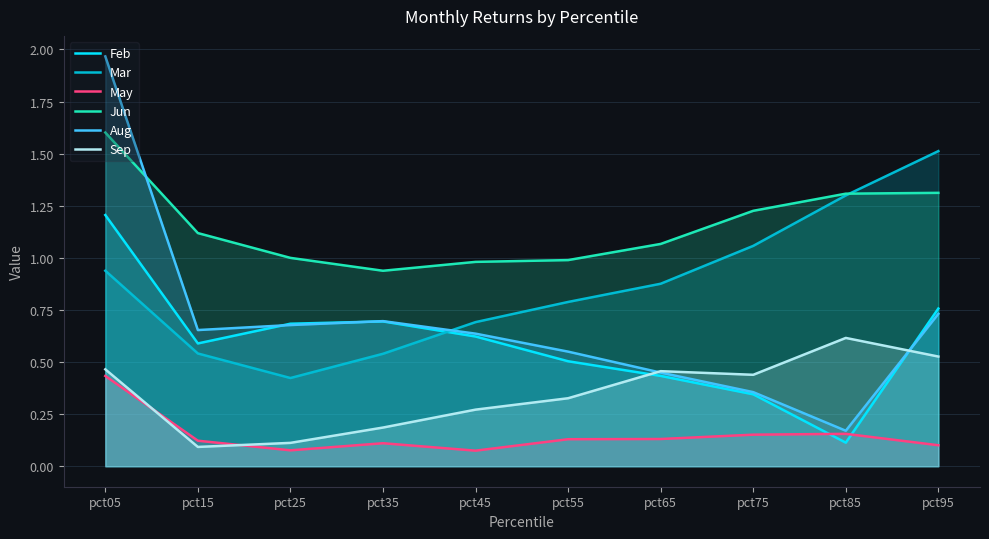

Between pct45 and pct55, which is larger?

pct45